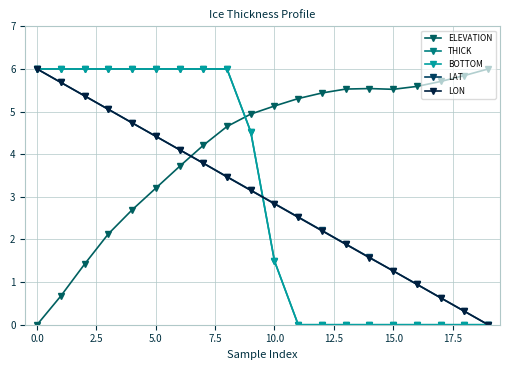

Reading right to left, extract all data points from this chart.

ELEVATION: 6.0	5.8	5.7	5.6	5.5	5.5	5.5	5.4	5.3	5.1	4.9	4.7	4.2	3.7	3.2	2.7	2.1	1.4	0.7	0.0
THICK: 0.0	0.0	0.0	0.0	0.0	0.0	0.0	0.0	0.0	1.5	4.5	6.0	6.0	6.0	6.0	6.0	6.0	6.0	6.0	6.0
BOTTOM: 0.0	0.0	0.0	0.0	0.0	0.0	0.0	0.0	0.0	1.5	4.5	6.0	6.0	6.0	6.0	6.0	6.0	6.0	6.0	6.0
LAT: 0.0	0.3	0.6	0.9	1.3	1.6	1.9	2.2	2.5	2.8	3.2	3.5	3.8	4.1	4.4	4.7	5.1	5.4	5.7	6.0
LON: 0.0	0.3	0.6	0.9	1.3	1.6	1.9	2.2	2.5	2.8	3.2	3.5	3.8	4.1	4.4	4.7	5.1	5.4	5.7	6.0